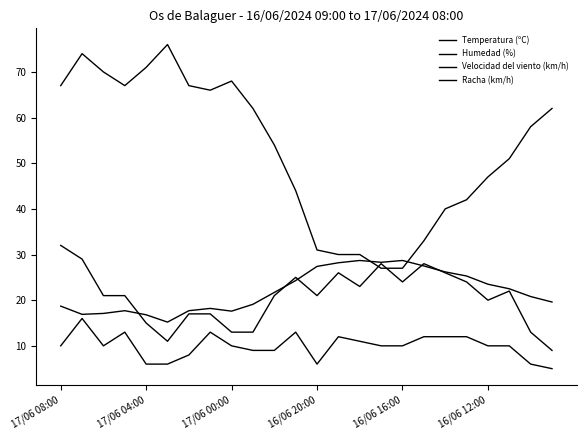

True or false: Racha (km/h) and Velocidad del viento (km/h) cross at least once.

False